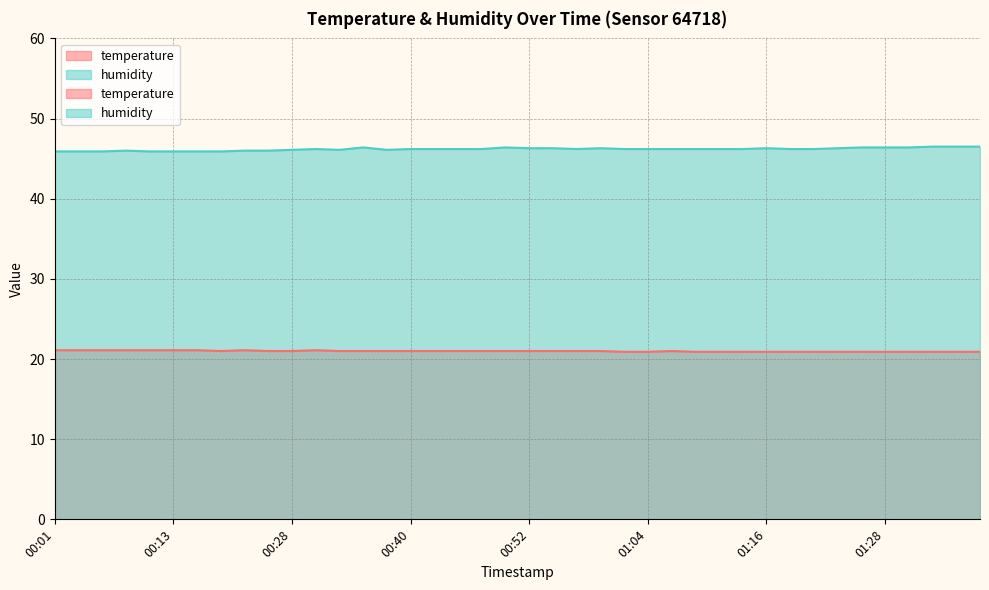

At which category does the chart reach its minimum across all series?

01:02